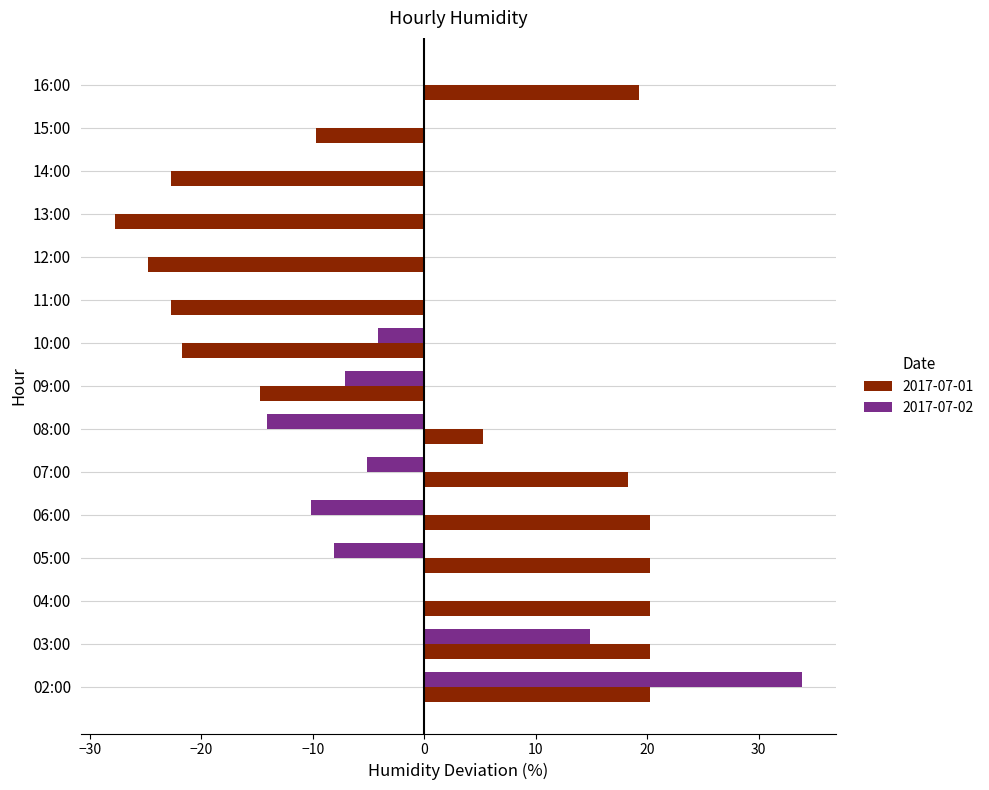

What is the greatest value displayed?

33.9